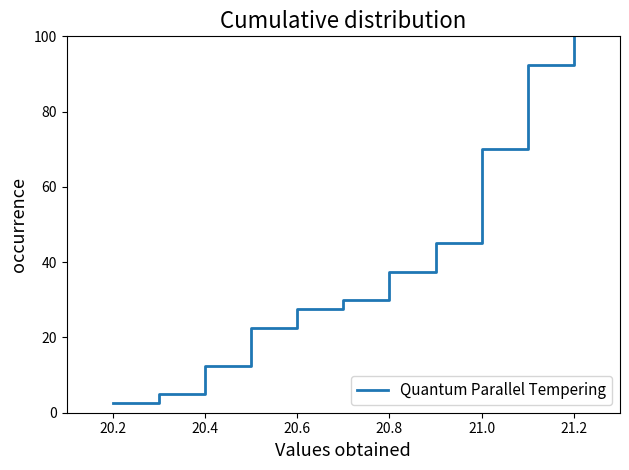

What is the difference between the maximum and second lowest values?

95.0